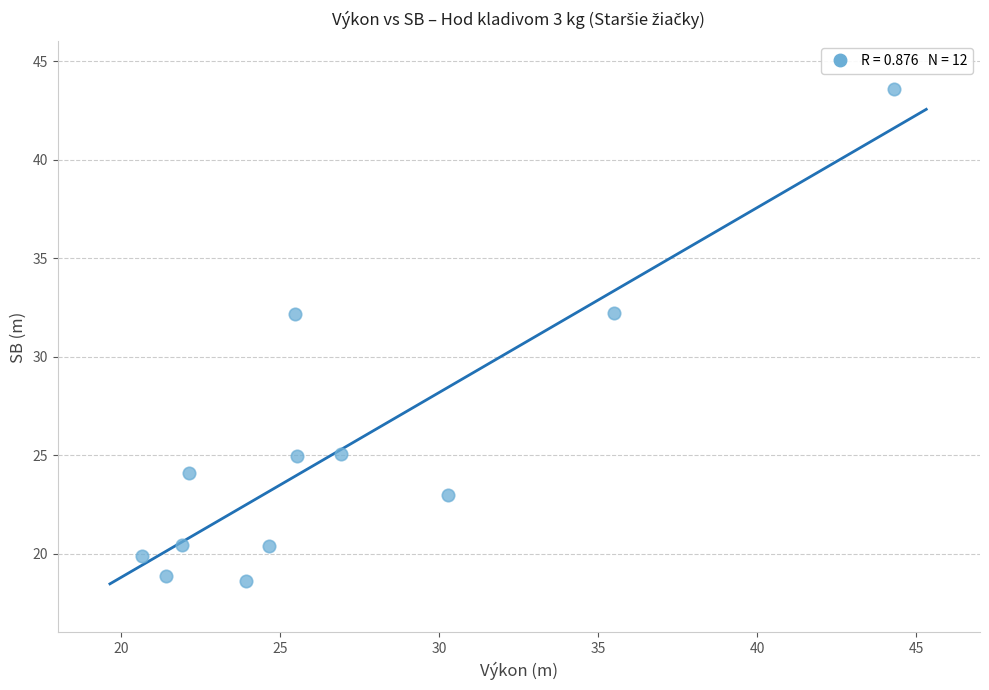

What is the average X value?

26.9